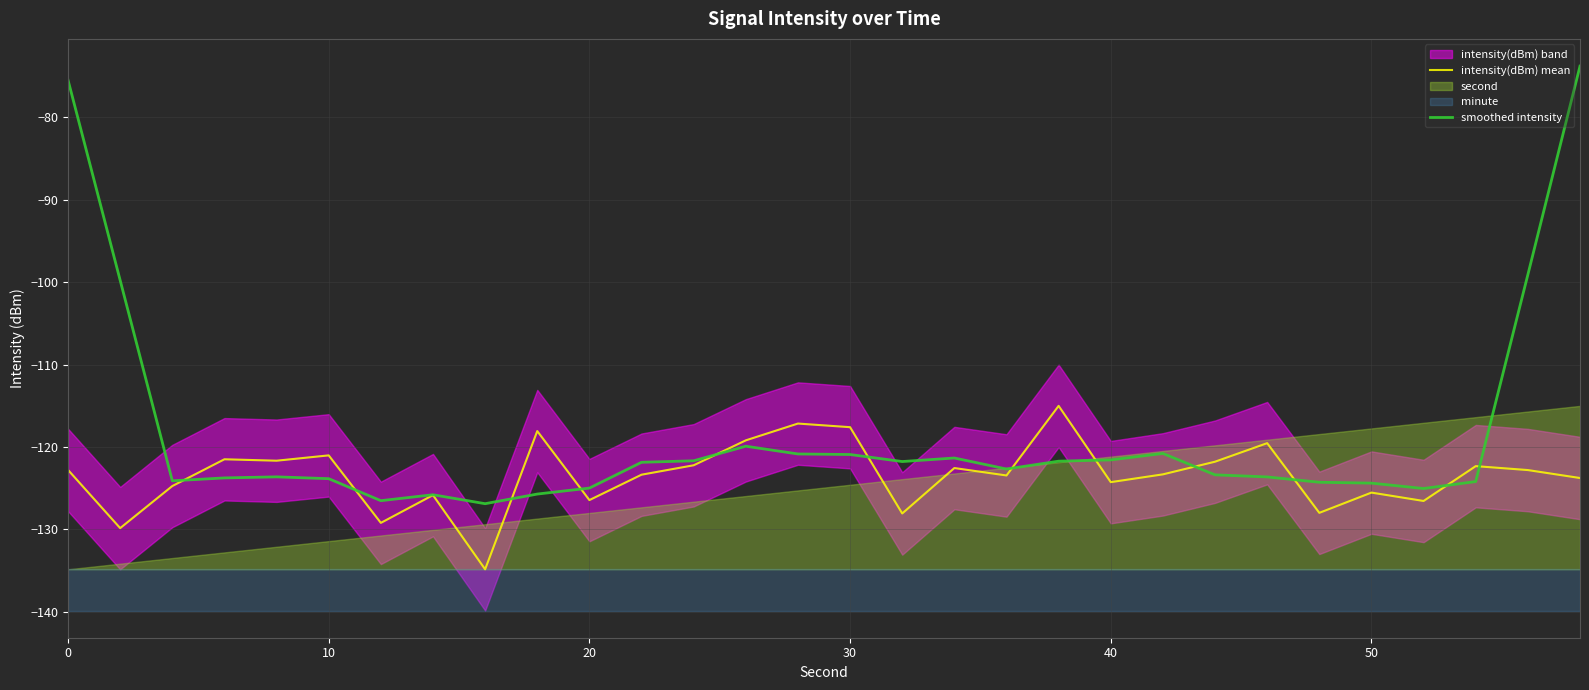

True or false: smoothed intensity has more than 0 points higher than both neighbors.

True